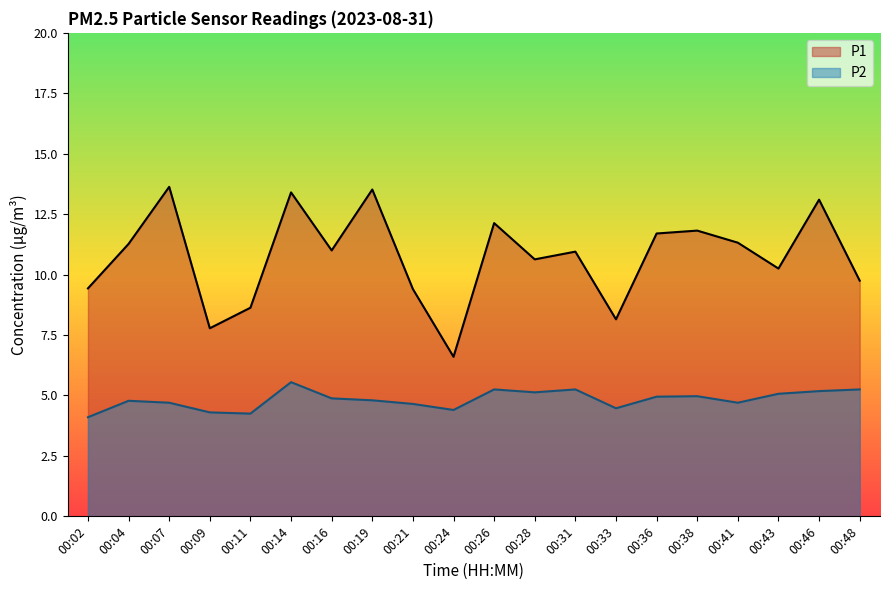

At how many categories does at least one series exceed 12?

5